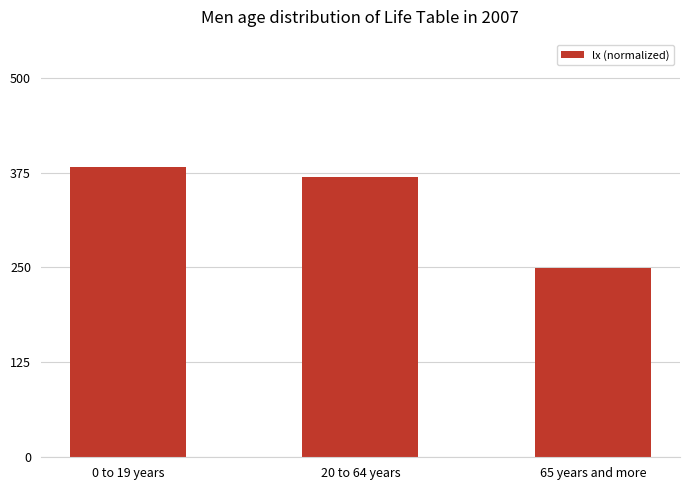

Rank the categories by value from highest to lowest.

0 to 19 years, 20 to 64 years, 65 years and more